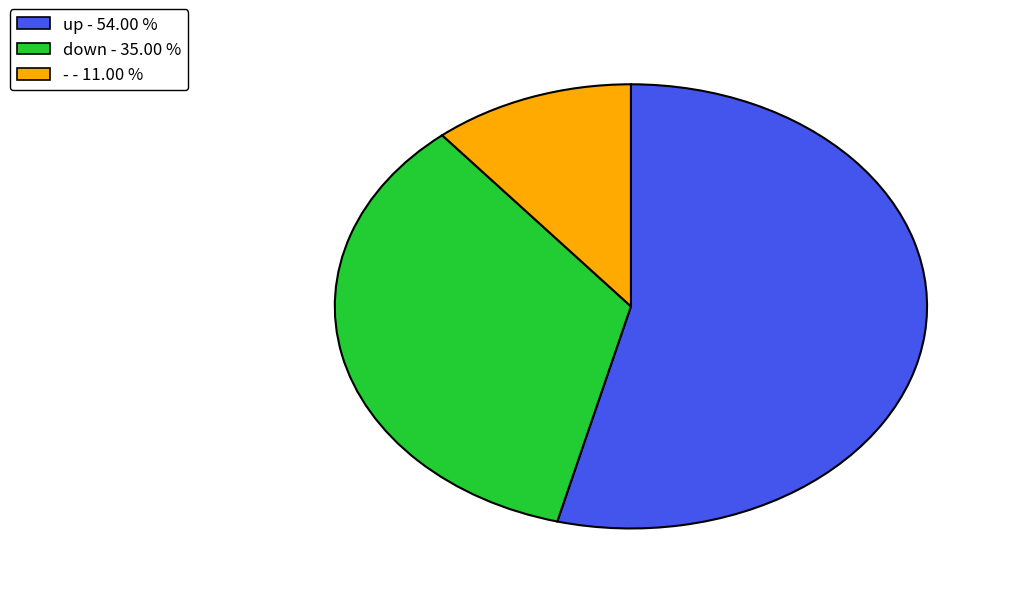

Does down account for over 50% of the chart?

No